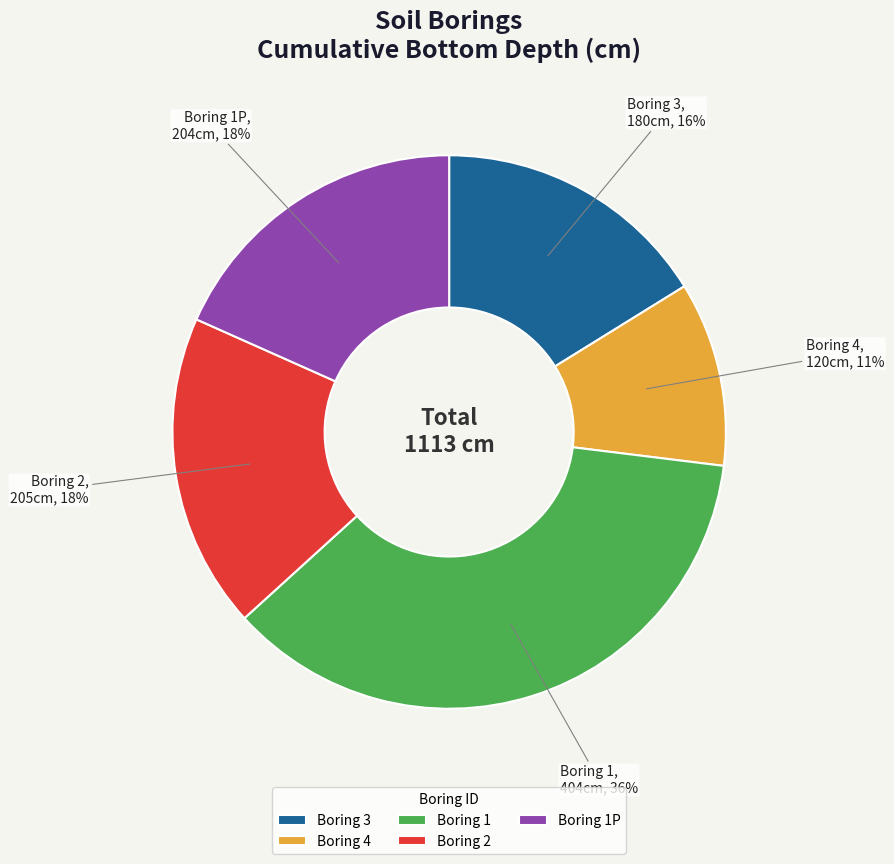

To the nearest percent, what is the average slice percentage?

20%